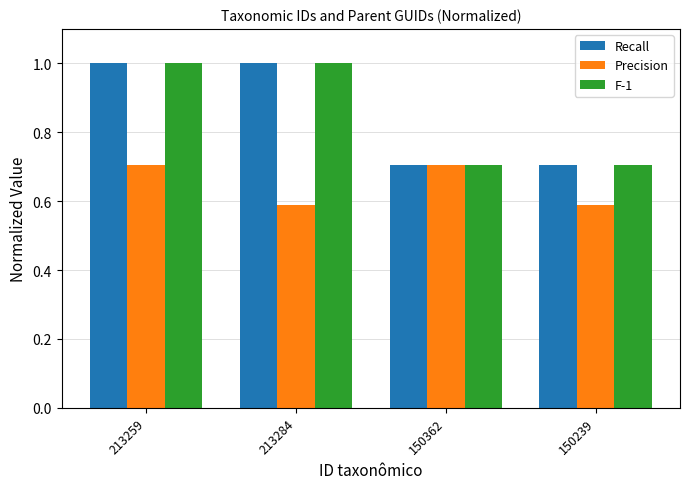

The value of F-1 at 213284 is 1.6. True or false?

False